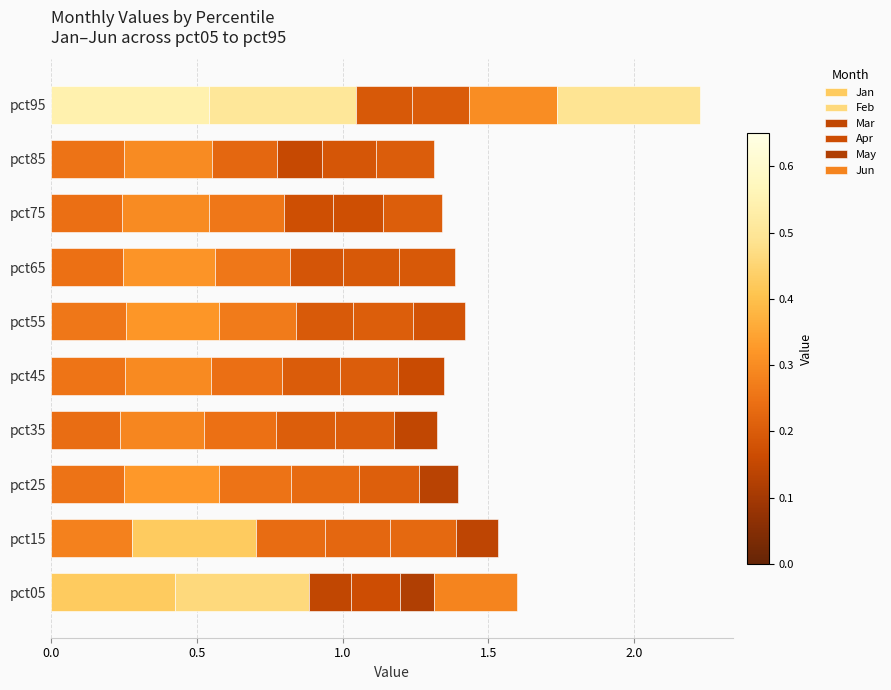

Reading left to right, transcribe all the data shown in this chart.

Jan: 0.4	0.3	0.2	0.2	0.3	0.3	0.2	0.2	0.3	0.5
Feb: 0.5	0.4	0.3	0.3	0.3	0.3	0.3	0.3	0.3	0.5
Mar: 0.1	0.2	0.2	0.2	0.2	0.3	0.3	0.3	0.2	0.2
Apr: 0.2	0.2	0.2	0.2	0.2	0.2	0.2	0.2	0.2	0.2
May: 0.1	0.2	0.2	0.2	0.2	0.2	0.2	0.2	0.2	0.3
Jun: 0.3	0.1	0.1	0.1	0.2	0.2	0.2	0.2	0.2	0.5